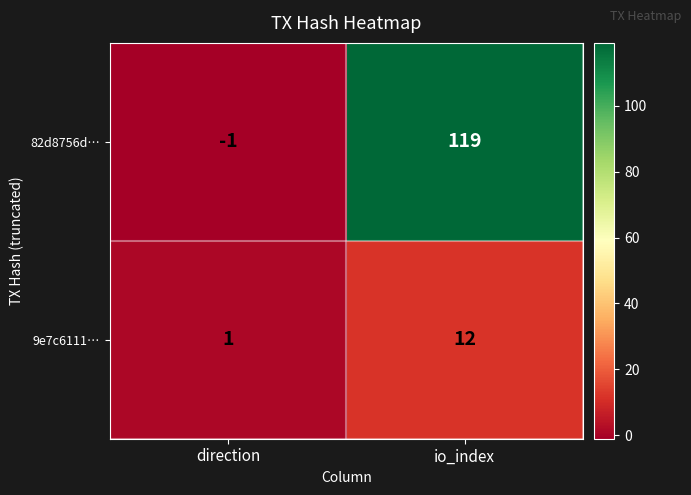

At which category does the chart reach its peak across all series?

io_index